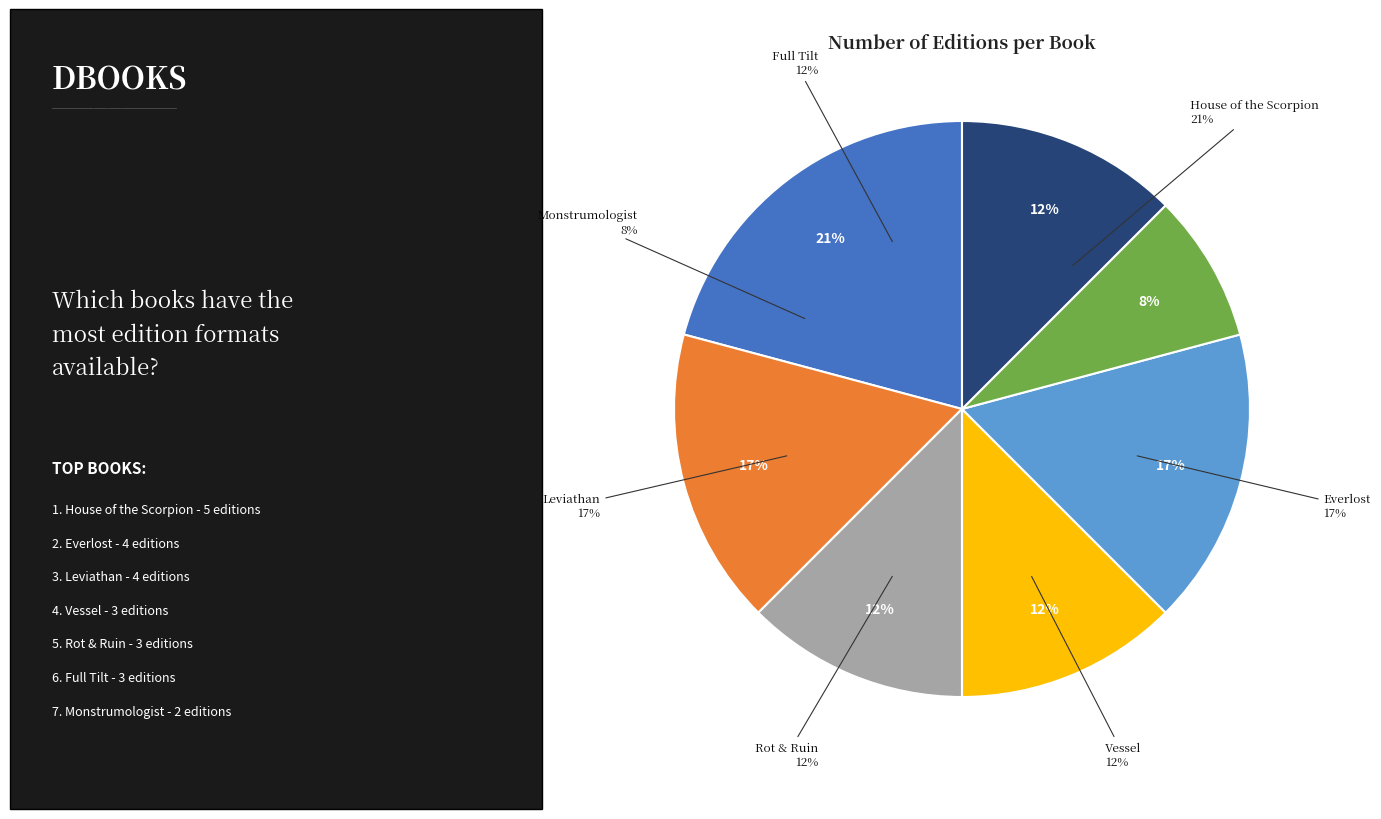

What percentage is NOT represented by Monstrumologist?

91.7%